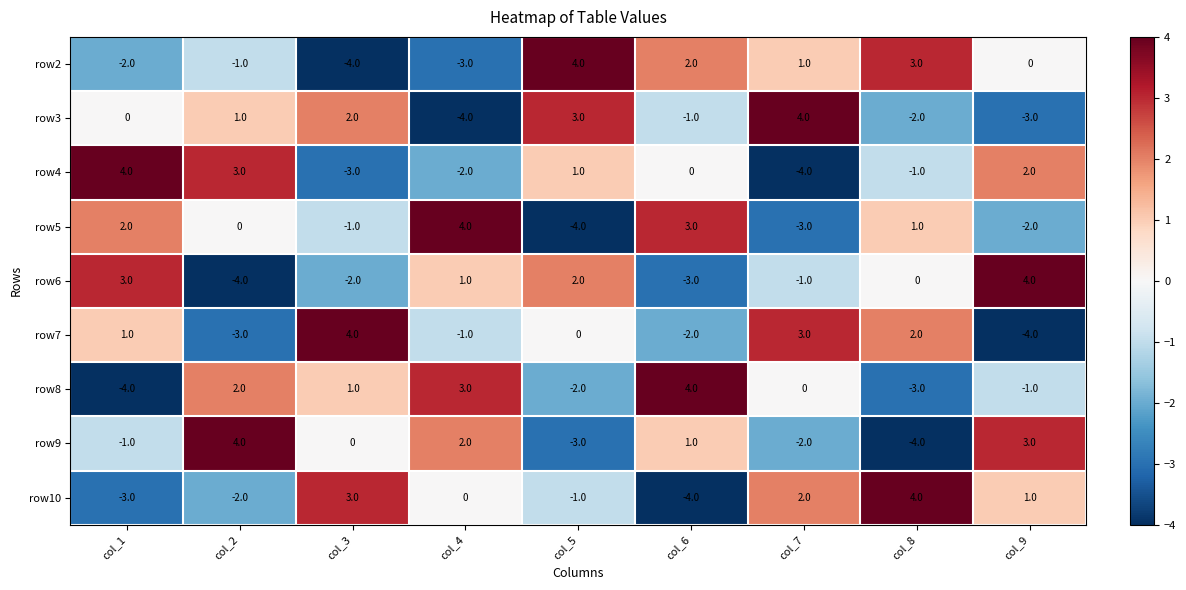

Count the number of data series in this chart.

9